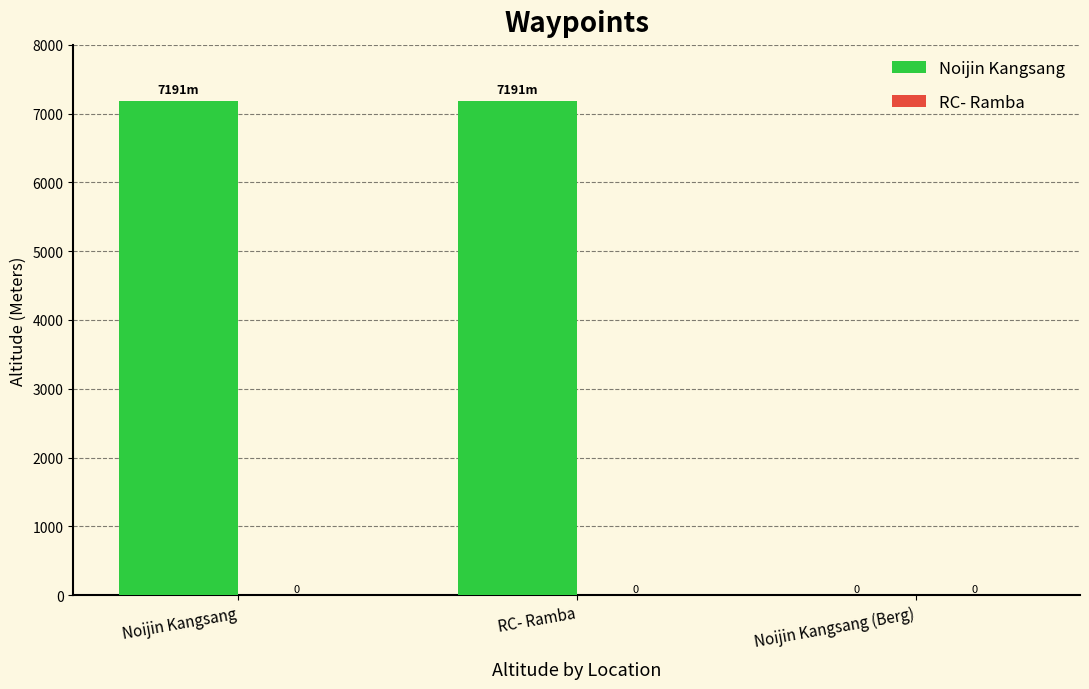

What is the change in value from RC- Ramba to Noijin Kangsang (Berg)?

-7191